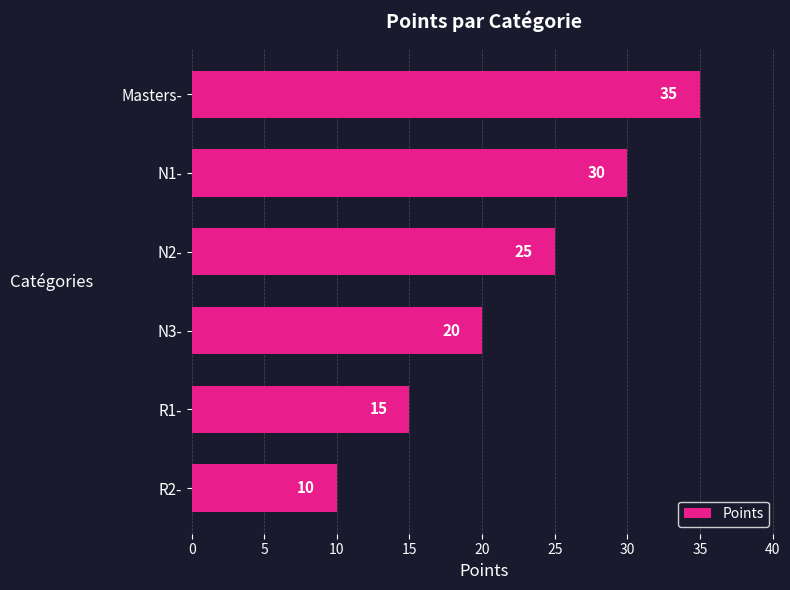

List the labels in order of value, largest first.

Masters-, N1-, N2-, N3-, R1-, R2-